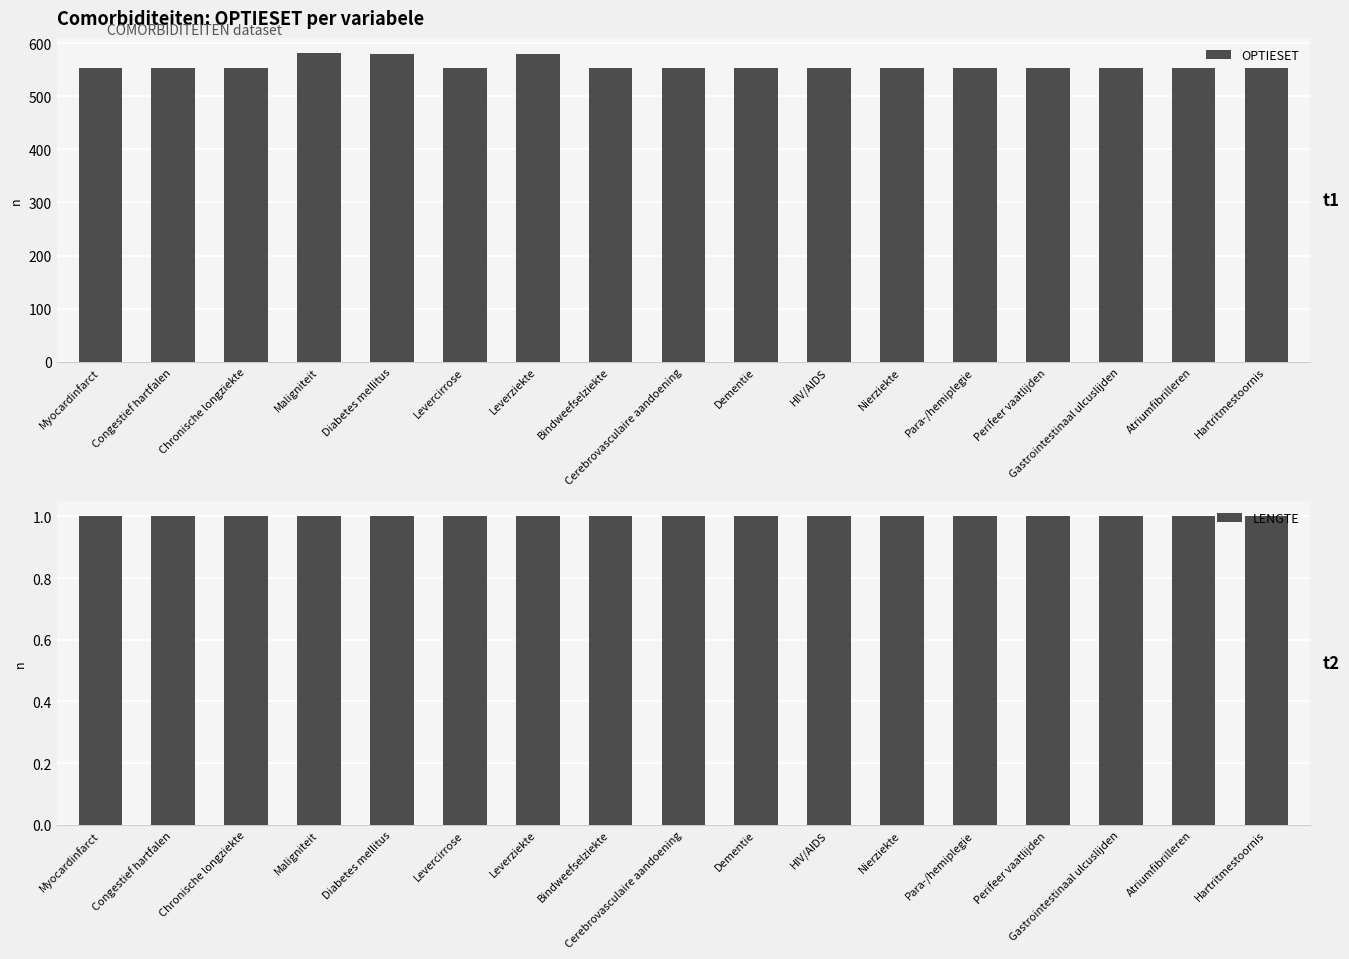

True or false: OPTIESET has a value of 201 at Cerebrovasculaire aandoening.

False